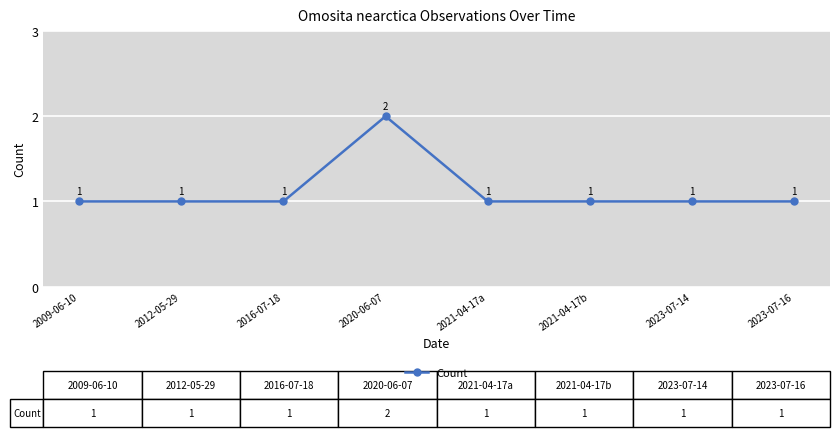

The value at 2009-06-10 is 1. True or false?

True